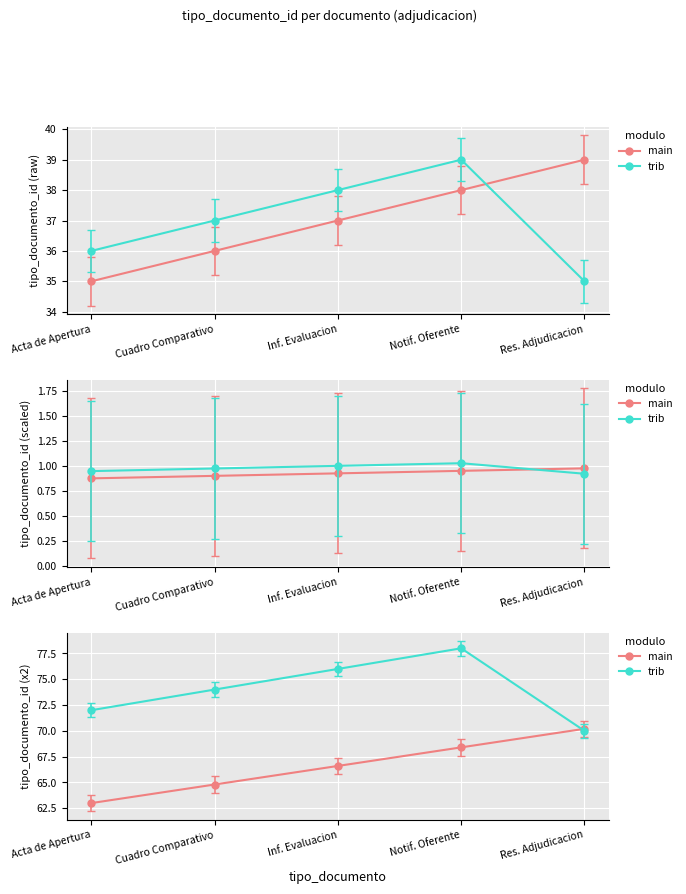

How many lines are shown in the chart?

2